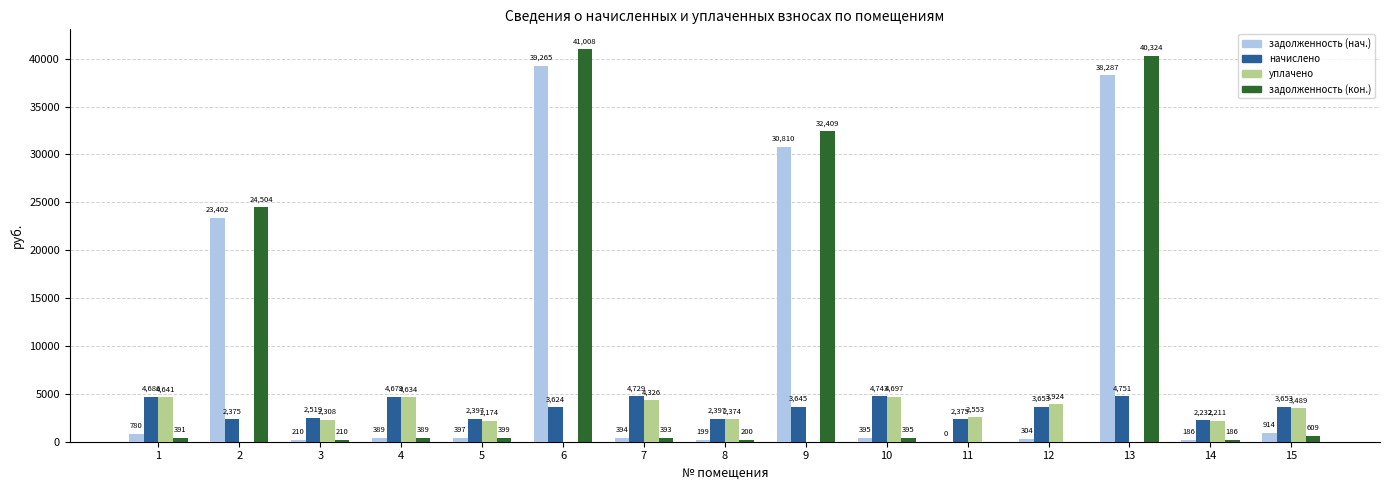

Which category has the highest value across all series?

6